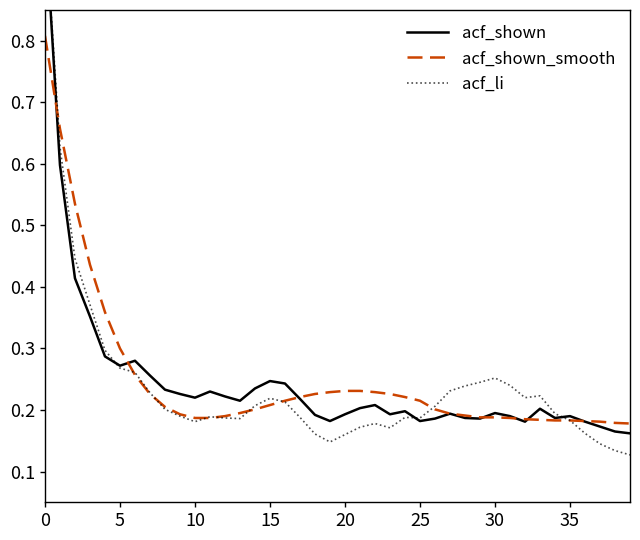

What is the difference between the maximum and minimum values in the acf_shown series?

0.8